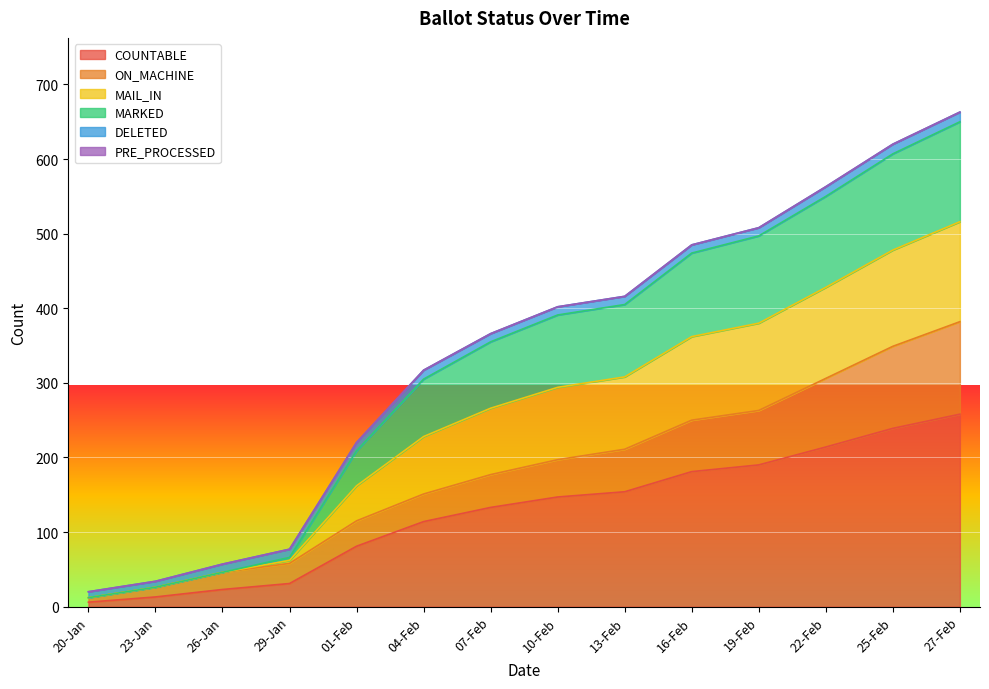

How many lines are shown in the chart?

6